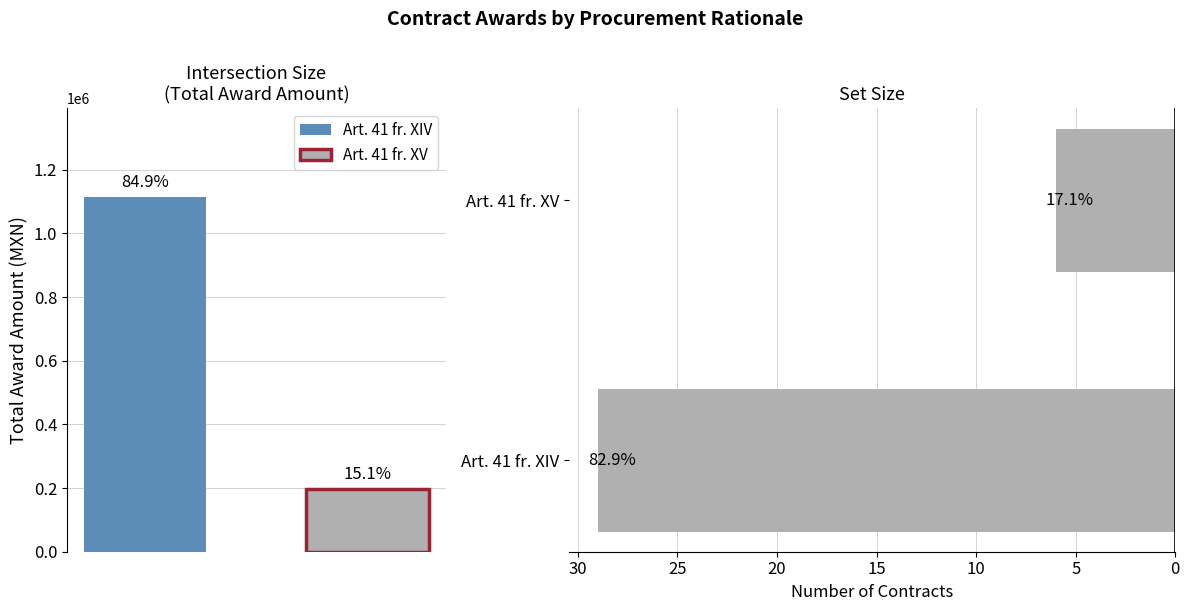

Reading left to right, list all the values displayed in this chart.

0=29	5=6